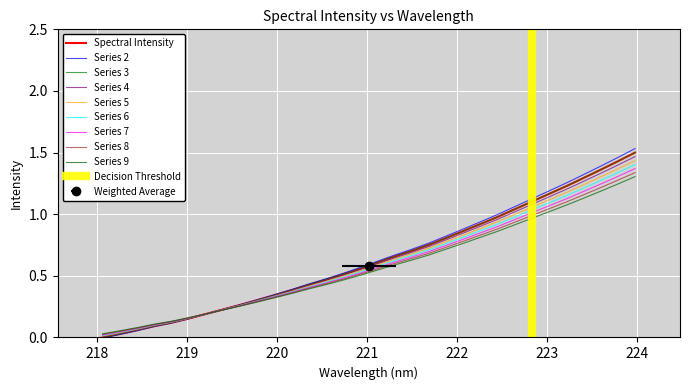

Reading left to right, list all the values displayed in this chart.

218.0596=0.0	218.2508=0.0	218.442=0.1	218.6332=0.1	218.8244=0.1	219.0156=0.2	219.2067=0.2	219.3979=0.2	219.589=0.3	219.7801=0.3	219.9712=0.3	220.1623=0.4	220.3533=0.4	220.5444=0.5	220.7354=0.5	220.9264=0.6	221.1174=0.6	221.3083=0.7	221.4993=0.7	221.6902=0.8	221.8812=0.8	222.0721=0.9	222.263=0.9	222.4538=1.0	222.6447=1.0	222.8355=1.1	223.0264=1.2	223.2172=1.2	223.408=1.3	223.5987=1.4	223.7895=1.4	223.9802=1.5